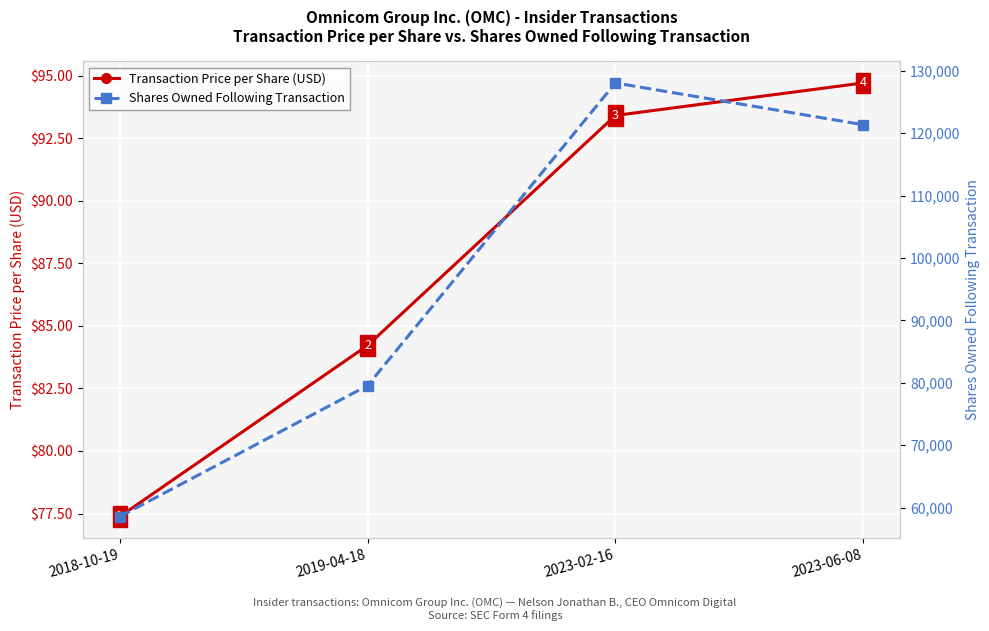

What is the difference between the Shares Owned Following Transaction values at 2019-04-18 and 2023-02-16?

48480.0